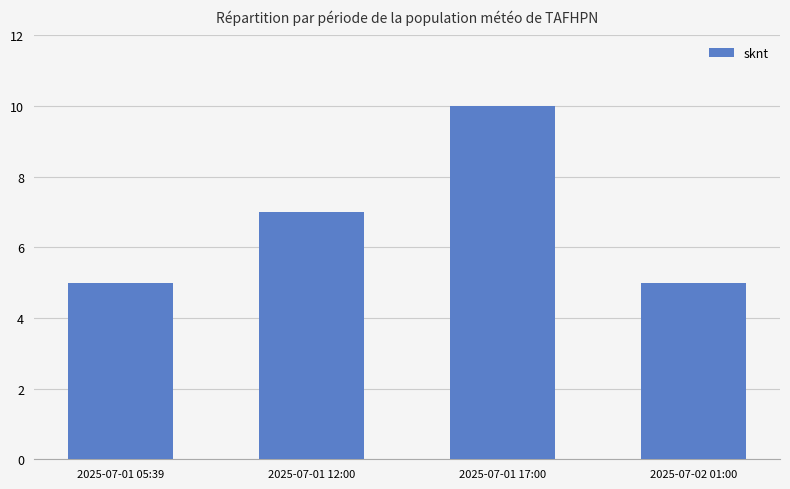

What is the difference between the maximum and second lowest values?

5